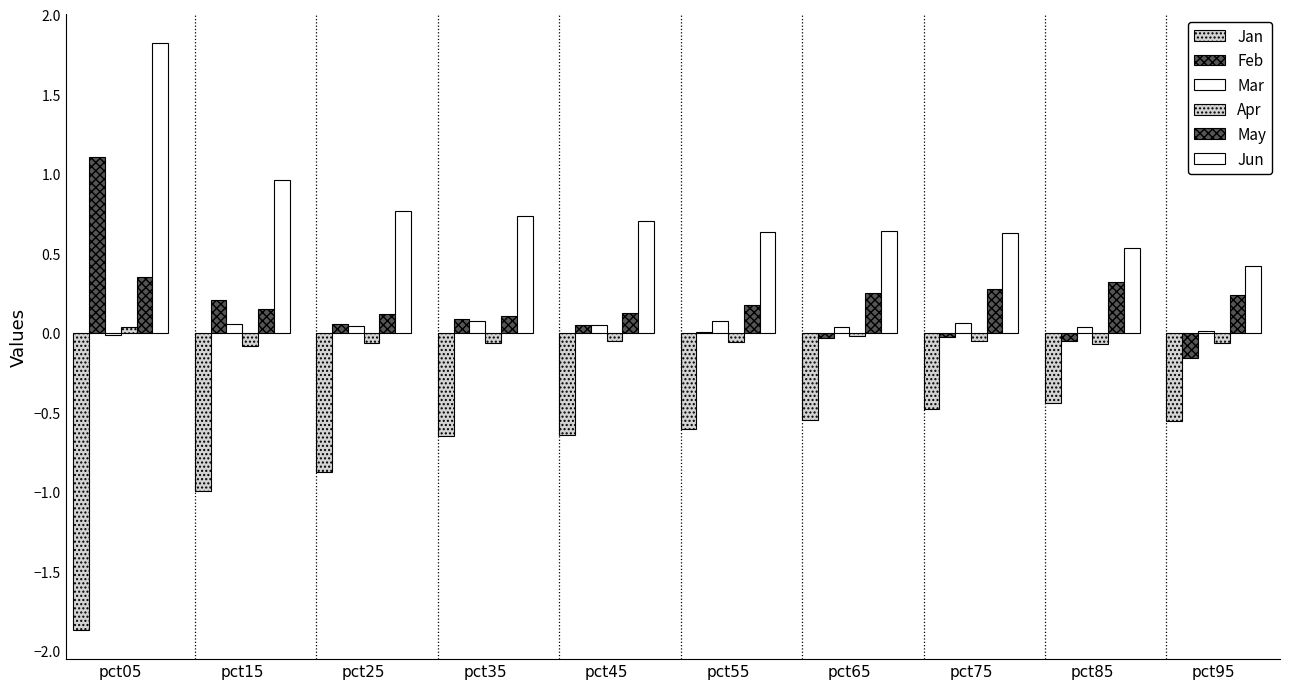

Reading right to left, list all the values displayed in this chart.

Jan: -0.6	-0.4	-0.5	-0.6	-0.6	-0.6	-0.7	-0.9	-1.0	-1.9
Feb: -0.2	-0.1	-0.0	-0.0	0.0	0.1	0.1	0.1	0.2	1.1
Mar: 0.0	0.0	0.1	0.0	0.1	0.0	0.1	0.0	0.1	-0.0
Apr: -0.1	-0.1	-0.0	-0.0	-0.1	-0.1	-0.1	-0.1	-0.1	0.0
May: 0.2	0.3	0.3	0.3	0.2	0.1	0.1	0.1	0.1	0.4
Jun: 0.4	0.5	0.6	0.6	0.6	0.7	0.7	0.8	1.0	1.8